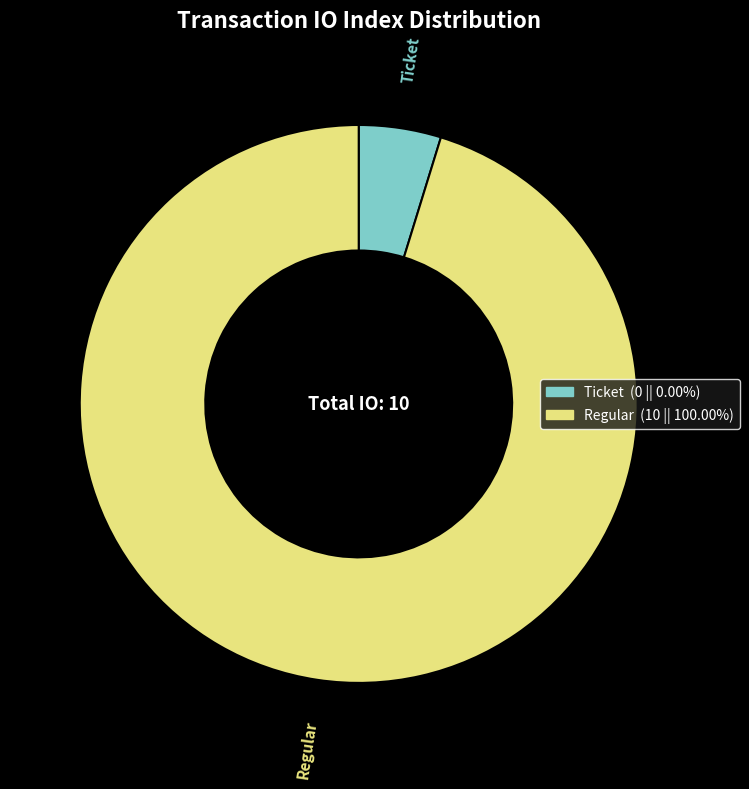

How many slices are in this pie chart?

2